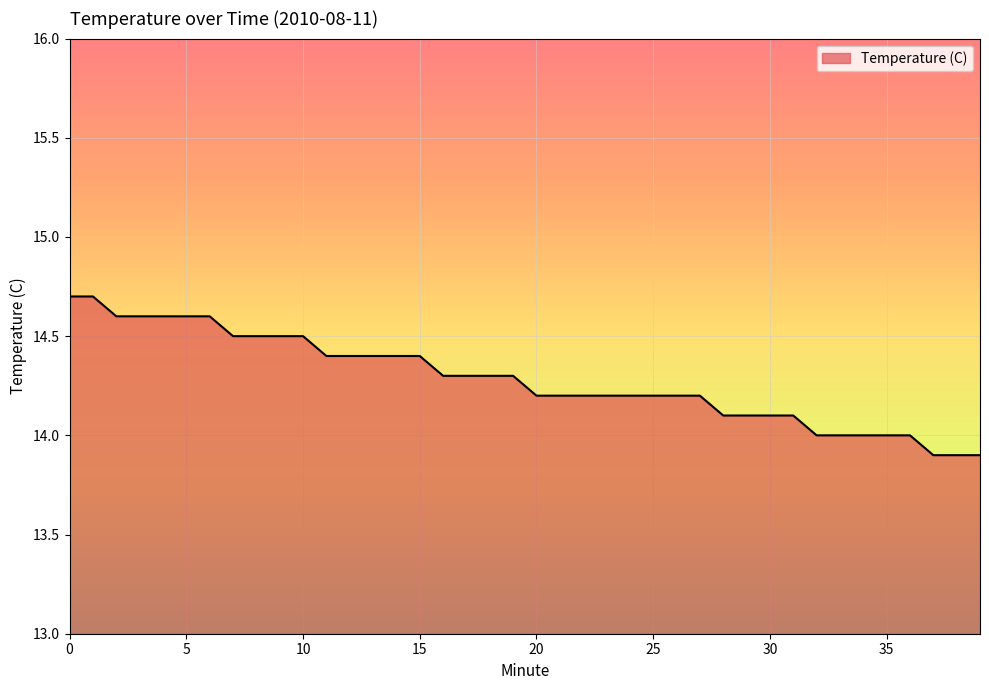

What is the minimum value shown in the chart?

13.9